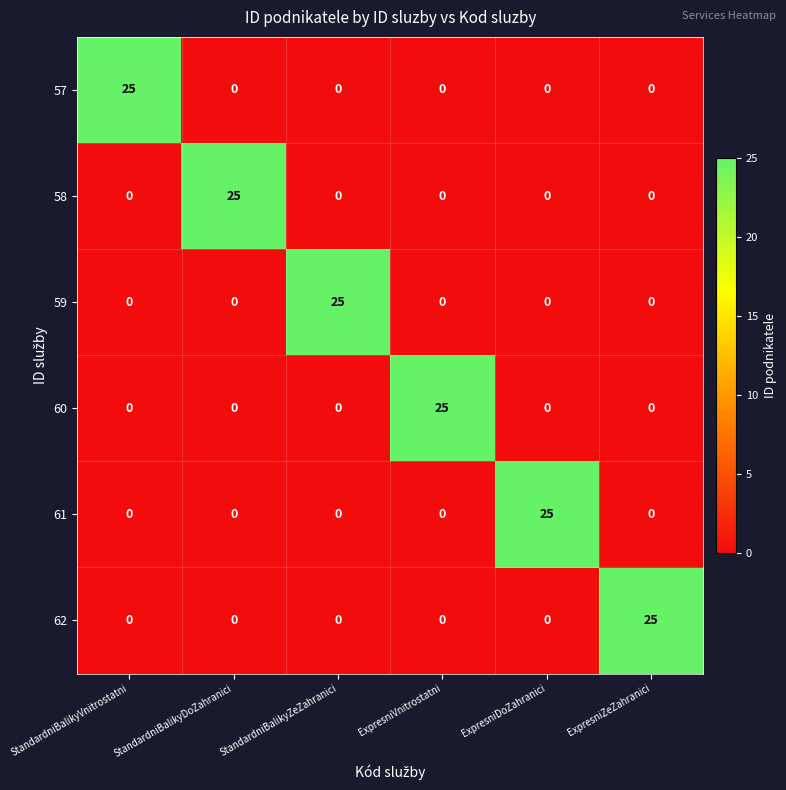

What is the spread (max minus min) of values at ExpresniDoZahranici?

25